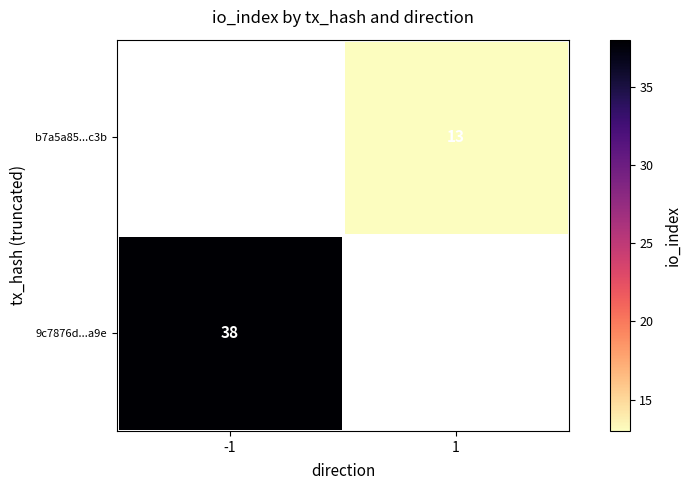

The value of b7a5a85...c3b at 1 is 13. True or false?

True